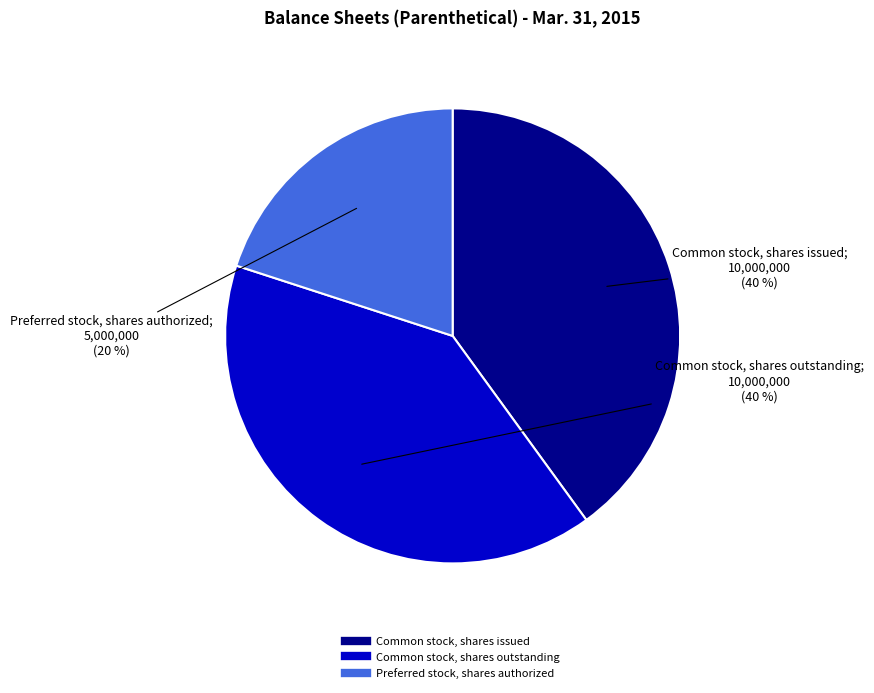

How many slices are in this pie chart?

3